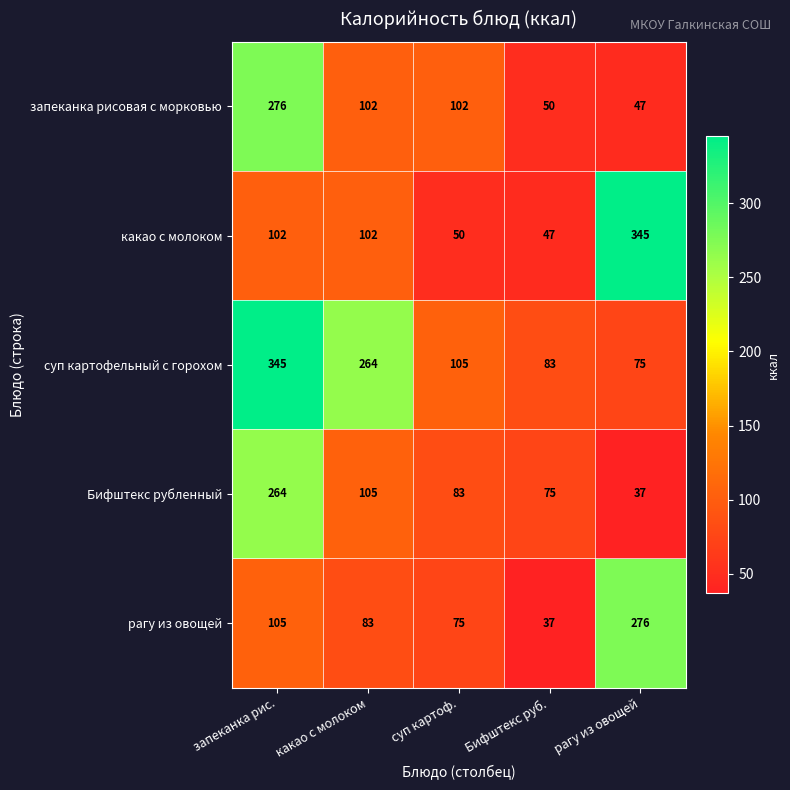

What value does the рагу из овощей series have at рагу из овощей, to the nearest 50?

300